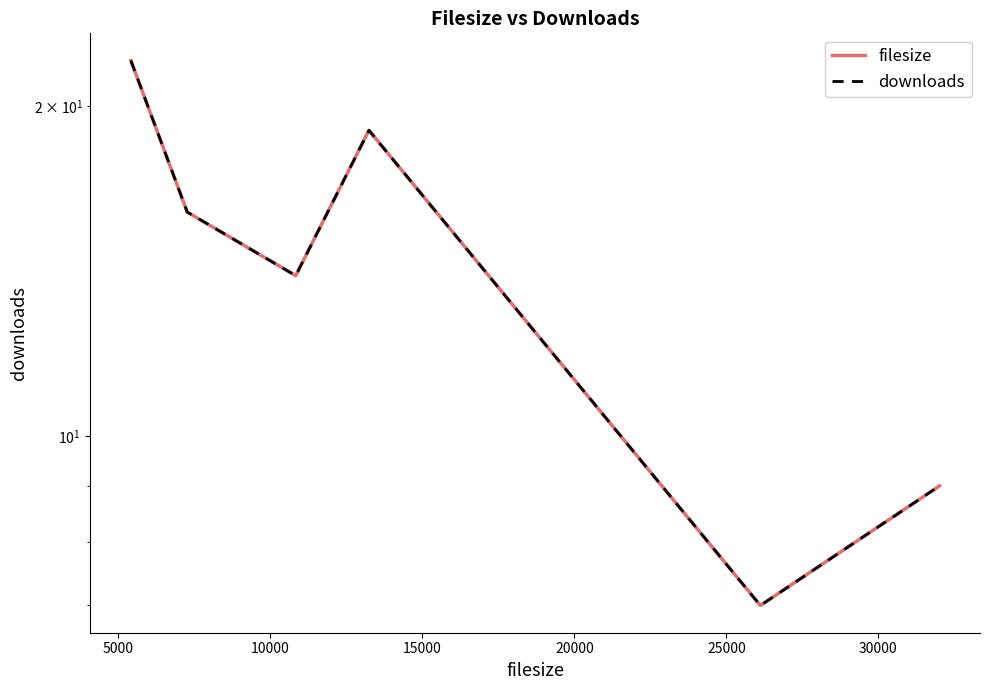

Rank the series at 15000 from lowest to highest value.

filesize, downloads